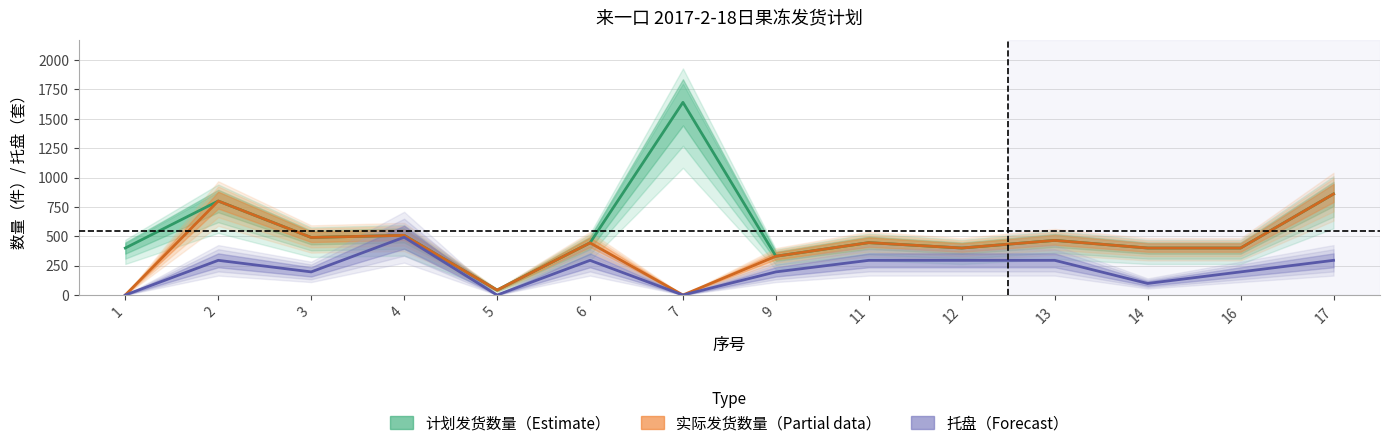

Reading right to left, what are all the values shown in this chart?

计划发货数量: 17=860.0	16=400.0	14=400.0	13=465.0	12=400.0	11=446.0	9=330.0	7=1640.0	6=444.0	5=42.0	4=508.0	3=490.0	2=800.0	1=400.0
实际发货数量: 17=860.0	16=400.0	14=400.0	13=465.0	12=400.0	11=446.0	9=330.0	7=0.0	6=444.0	5=42.0	4=508.0	3=490.0	2=800.0	1=0.0
托盘: 17=295.2	16=196.8	14=98.4	13=295.2	12=295.2	11=295.2	9=196.8	7=0.0	6=295.2	5=0.0	4=492.0	3=196.8	2=295.2	1=0.0